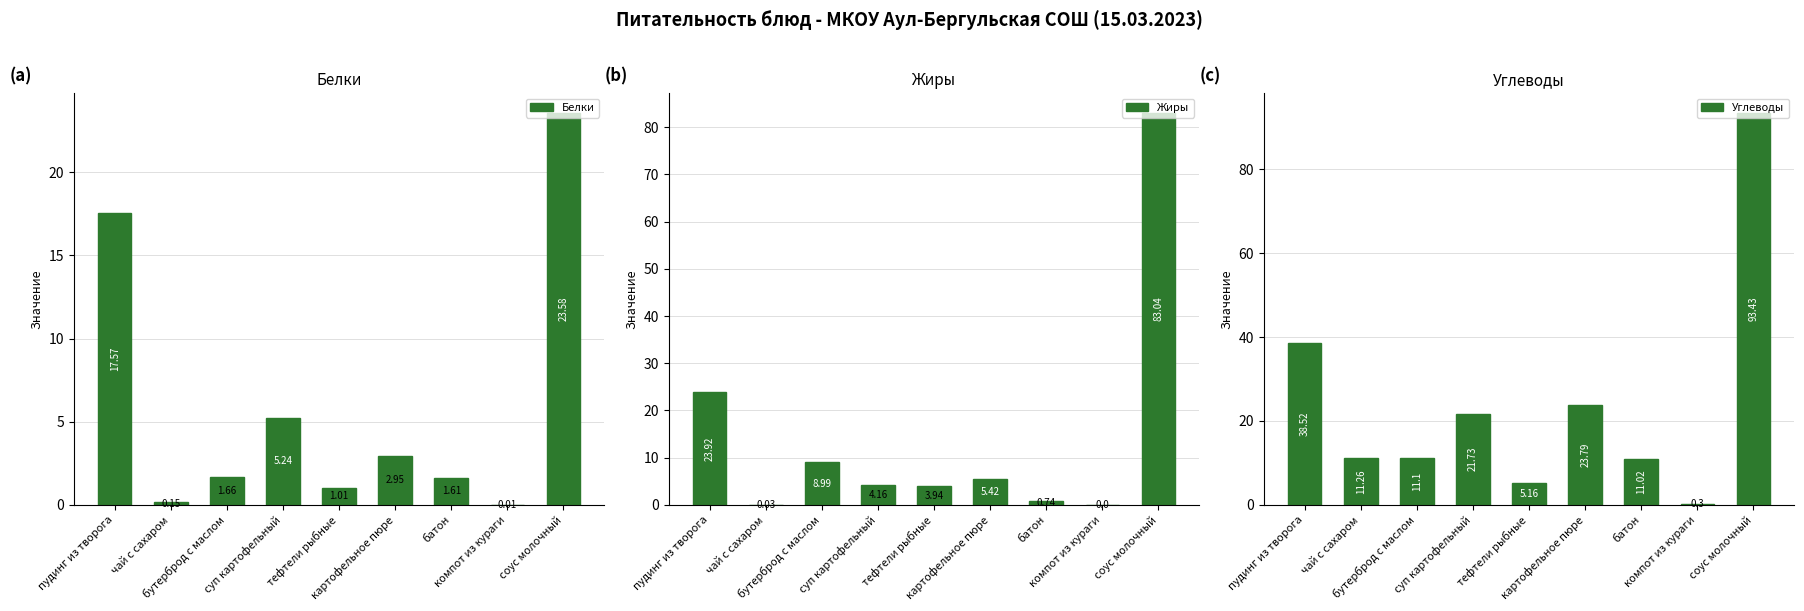

Does the chart contain any negative values?

No